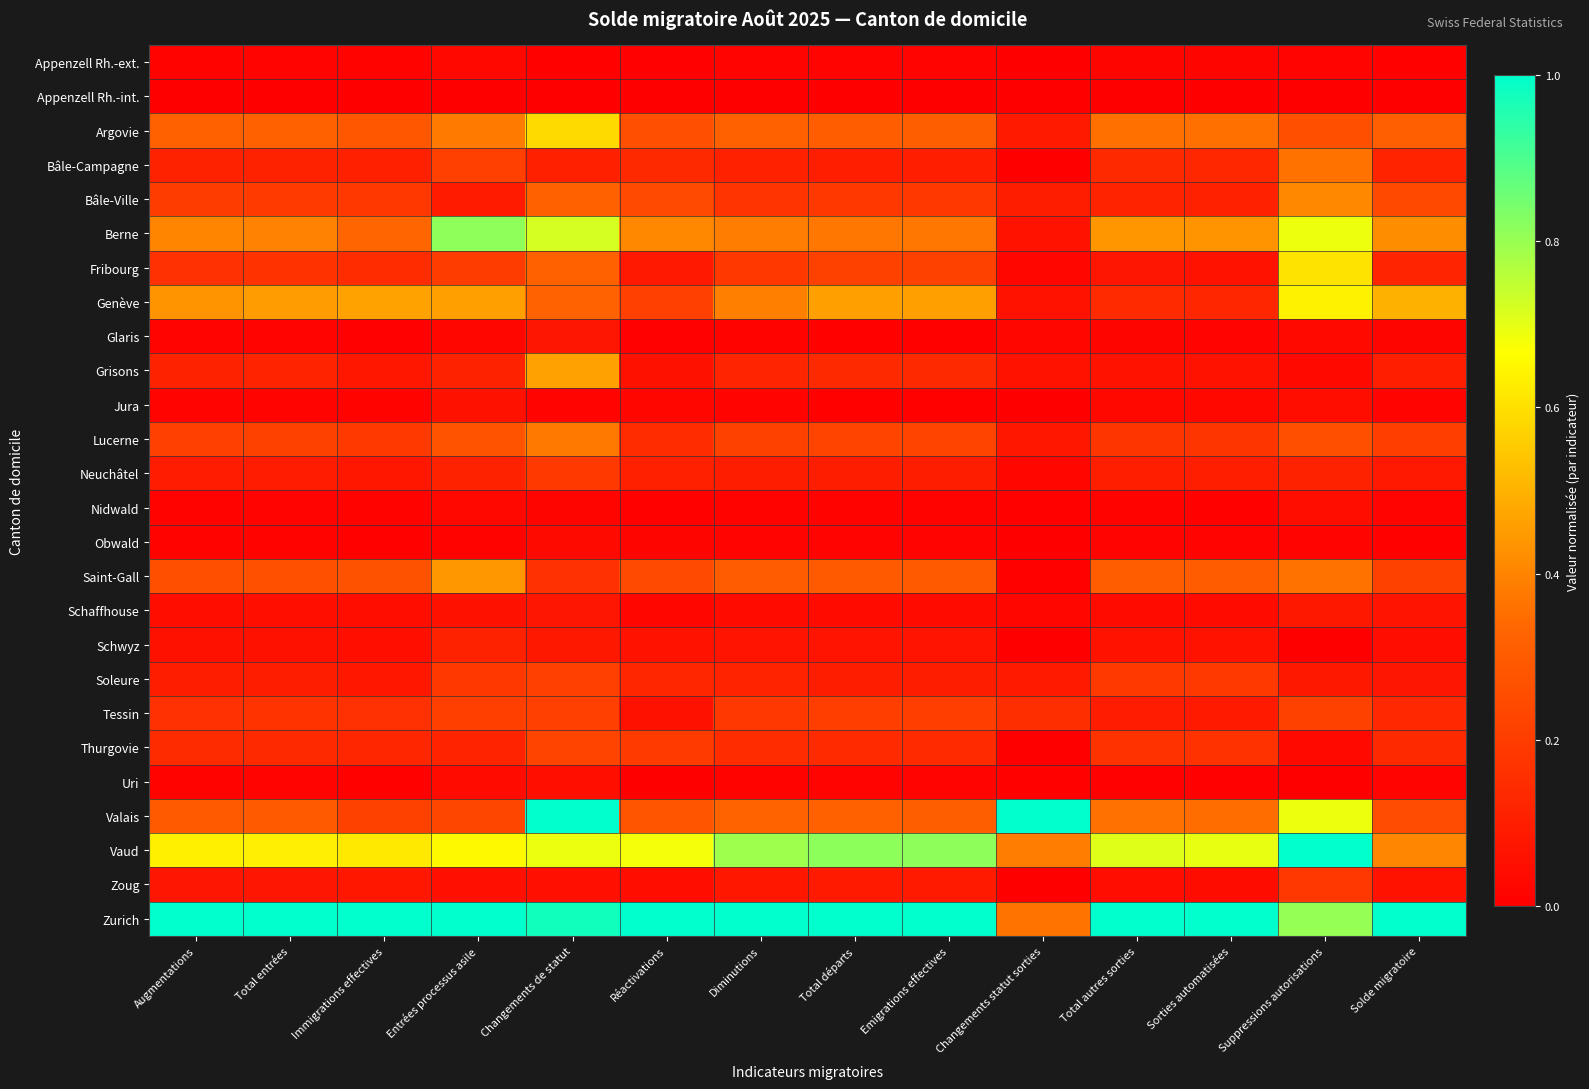

Reading right to left, transcribe all the data shown in this chart.

Appenzell Rh.-ext.: Solde migratoire=0.0	Suppressions autorisations=0.0	Sorties automatisées=0.0	Total autres sorties=0.0	Changements statut sorties=0.0	Emigrations effectives=0.0	Total départs=0.0	Diminutions=0.0	Réactivations=0.0	Changements de statut=0.0	Entrées processus asile=0.0	Immigrations effectives=0.0	Total entrées=0.0	Augmentations=0.0
Appenzell Rh.-int.: Solde migratoire=0.0	Suppressions autorisations=0.0	Sorties automatisées=0.0	Total autres sorties=0.0	Changements statut sorties=0.0	Emigrations effectives=0.0	Total départs=0.0	Diminutions=0.0	Réactivations=0.0	Changements de statut=0.0	Entrées processus asile=0.0	Immigrations effectives=0.0	Total entrées=0.0	Augmentations=0.0
Argovie: Solde migratoire=0.3	Suppressions autorisations=0.3	Sorties automatisées=0.4	Total autres sorties=0.4	Changements statut sorties=0.1	Emigrations effectives=0.3	Total départs=0.3	Diminutions=0.3	Réactivations=0.3	Changements de statut=0.6	Entrées processus asile=0.4	Immigrations effectives=0.3	Total entrées=0.3	Augmentations=0.3
Bâle-Campagne: Solde migratoire=0.1	Suppressions autorisations=0.4	Sorties automatisées=0.1	Total autres sorties=0.1	Changements statut sorties=0.0	Emigrations effectives=0.1	Total départs=0.1	Diminutions=0.1	Réactivations=0.1	Changements de statut=0.1	Entrées processus asile=0.2	Immigrations effectives=0.1	Total entrées=0.1	Augmentations=0.1
Bâle-Ville: Solde migratoire=0.2	Suppressions autorisations=0.4	Sorties automatisées=0.1	Total autres sorties=0.1	Changements statut sorties=0.1	Emigrations effectives=0.2	Total départs=0.2	Diminutions=0.2	Réactivations=0.2	Changements de statut=0.3	Entrées processus asile=0.1	Immigrations effectives=0.2	Total entrées=0.2	Augmentations=0.2
Berne: Solde migratoire=0.4	Suppressions autorisations=0.7	Sorties automatisées=0.4	Total autres sorties=0.4	Changements statut sorties=0.1	Emigrations effectives=0.4	Total départs=0.4	Diminutions=0.4	Réactivations=0.4	Changements de statut=0.7	Entrées processus asile=0.8	Immigrations effectives=0.3	Total entrées=0.4	Augmentations=0.4
Fribourg: Solde migratoire=0.1	Suppressions autorisations=0.6	Sorties automatisées=0.1	Total autres sorties=0.1	Changements statut sorties=0.0	Emigrations effectives=0.2	Total départs=0.2	Diminutions=0.2	Réactivations=0.1	Changements de statut=0.3	Entrées processus asile=0.2	Immigrations effectives=0.1	Total entrées=0.2	Augmentations=0.2
Genève: Solde migratoire=0.5	Suppressions autorisations=0.6	Sorties automatisées=0.1	Total autres sorties=0.1	Changements statut sorties=0.1	Emigrations effectives=0.5	Total départs=0.5	Diminutions=0.4	Réactivations=0.2	Changements de statut=0.3	Entrées processus asile=0.5	Immigrations effectives=0.5	Total entrées=0.5	Augmentations=0.4
Glaris: Solde migratoire=0.0	Suppressions autorisations=0.0	Sorties automatisées=0.0	Total autres sorties=0.0	Changements statut sorties=0.0	Emigrations effectives=0.0	Total départs=0.0	Diminutions=0.0	Réactivations=0.0	Changements de statut=0.1	Entrées processus asile=0.0	Immigrations effectives=0.0	Total entrées=0.0	Augmentations=0.0
Grisons: Solde migratoire=0.1	Suppressions autorisations=0.0	Sorties automatisées=0.1	Total autres sorties=0.1	Changements statut sorties=0.1	Emigrations effectives=0.1	Total départs=0.1	Diminutions=0.1	Réactivations=0.1	Changements de statut=0.5	Entrées processus asile=0.1	Immigrations effectives=0.1	Total entrées=0.1	Augmentations=0.1
Jura: Solde migratoire=0.0	Suppressions autorisations=0.0	Sorties automatisées=0.0	Total autres sorties=0.0	Changements statut sorties=0.0	Emigrations effectives=0.0	Total départs=0.0	Diminutions=0.0	Réactivations=0.0	Changements de statut=0.0	Entrées processus asile=0.1	Immigrations effectives=0.0	Total entrées=0.0	Augmentations=0.0
Lucerne: Solde migratoire=0.2	Suppressions autorisations=0.3	Sorties automatisées=0.2	Total autres sorties=0.2	Changements statut sorties=0.1	Emigrations effectives=0.2	Total départs=0.2	Diminutions=0.2	Réactivations=0.1	Changements de statut=0.4	Entrées processus asile=0.3	Immigrations effectives=0.2	Total entrées=0.2	Augmentations=0.2
Neuchâtel: Solde migratoire=0.1	Suppressions autorisations=0.1	Sorties automatisées=0.1	Total autres sorties=0.1	Changements statut sorties=0.0	Emigrations effectives=0.1	Total départs=0.1	Diminutions=0.1	Réactivations=0.1	Changements de statut=0.2	Entrées processus asile=0.1	Immigrations effectives=0.1	Total entrées=0.1	Augmentations=0.1
Nidwald: Solde migratoire=0.0	Suppressions autorisations=0.0	Sorties automatisées=0.0	Total autres sorties=0.0	Changements statut sorties=0.0	Emigrations effectives=0.0	Total départs=0.0	Diminutions=0.0	Réactivations=0.0	Changements de statut=0.0	Entrées processus asile=0.0	Immigrations effectives=0.0	Total entrées=0.0	Augmentations=0.0
Obwald: Solde migratoire=0.0	Suppressions autorisations=0.0	Sorties automatisées=0.0	Total autres sorties=0.0	Changements statut sorties=0.0	Emigrations effectives=0.0	Total départs=0.0	Diminutions=0.0	Réactivations=0.0	Changements de statut=0.0	Entrées processus asile=0.0	Immigrations effectives=0.0	Total entrées=0.0	Augmentations=0.0
Saint-Gall: Solde migratoire=0.2	Suppressions autorisations=0.4	Sorties automatisées=0.3	Total autres sorties=0.3	Changements statut sorties=0.0	Emigrations effectives=0.3	Total départs=0.3	Diminutions=0.3	Réactivations=0.2	Changements de statut=0.2	Entrées processus asile=0.4	Immigrations effectives=0.3	Total entrées=0.3	Augmentations=0.3
Schaffhouse: Solde migratoire=0.1	Suppressions autorisations=0.1	Sorties automatisées=0.0	Total autres sorties=0.0	Changements statut sorties=0.0	Emigrations effectives=0.0	Total départs=0.0	Diminutions=0.0	Réactivations=0.0	Changements de statut=0.1	Entrées processus asile=0.1	Immigrations effectives=0.0	Total entrées=0.1	Augmentations=0.0
Schwyz: Solde migratoire=0.0	Suppressions autorisations=0.0	Sorties automatisées=0.1	Total autres sorties=0.1	Changements statut sorties=0.0	Emigrations effectives=0.1	Total départs=0.1	Diminutions=0.1	Réactivations=0.1	Changements de statut=0.1	Entrées processus asile=0.1	Immigrations effectives=0.1	Total entrées=0.1	Augmentations=0.1
Soleure: Solde migratoire=0.1	Suppressions autorisations=0.1	Sorties automatisées=0.2	Total autres sorties=0.2	Changements statut sorties=0.1	Emigrations effectives=0.1	Total départs=0.1	Diminutions=0.1	Réactivations=0.1	Changements de statut=0.2	Entrées processus asile=0.2	Immigrations effectives=0.1	Total entrées=0.1	Augmentations=0.1
Tessin: Solde migratoire=0.1	Suppressions autorisations=0.2	Sorties automatisées=0.1	Total autres sorties=0.1	Changements statut sorties=0.2	Emigrations effectives=0.2	Total départs=0.2	Diminutions=0.2	Réactivations=0.1	Changements de statut=0.2	Entrées processus asile=0.2	Immigrations effectives=0.2	Total entrées=0.2	Augmentations=0.2
Thurgovie: Solde migratoire=0.1	Suppressions autorisations=0.0	Sorties automatisées=0.2	Total autres sorties=0.2	Changements statut sorties=0.0	Emigrations effectives=0.1	Total départs=0.1	Diminutions=0.1	Réactivations=0.2	Changements de statut=0.2	Entrées processus asile=0.1	Immigrations effectives=0.1	Total entrées=0.1	Augmentations=0.1
Uri: Solde migratoire=0.0	Suppressions autorisations=0.0	Sorties automatisées=0.0	Total autres sorties=0.0	Changements statut sorties=0.0	Emigrations effectives=0.0	Total départs=0.0	Diminutions=0.0	Réactivations=0.0	Changements de statut=0.1	Entrées processus asile=0.0	Immigrations effectives=0.0	Total entrées=0.0	Augmentations=0.0
Valais: Solde migratoire=0.3	Suppressions autorisations=0.7	Sorties automatisées=0.3	Total autres sorties=0.4	Changements statut sorties=1.0	Emigrations effectives=0.3	Total départs=0.3	Diminutions=0.3	Réactivations=0.3	Changements de statut=1.0	Entrées processus asile=0.2	Immigrations effectives=0.2	Total entrées=0.3	Augmentations=0.3
Vaud: Solde migratoire=0.4	Suppressions autorisations=1.0	Sorties automatisées=0.7	Total autres sorties=0.7	Changements statut sorties=0.4	Emigrations effectives=0.8	Total départs=0.8	Diminutions=0.8	Réactivations=0.7	Changements de statut=0.7	Entrées processus asile=0.7	Immigrations effectives=0.6	Total entrées=0.6	Augmentations=0.6
Zoug: Solde migratoire=0.1	Suppressions autorisations=0.2	Sorties automatisées=0.0	Total autres sorties=0.0	Changements statut sorties=0.0	Emigrations effectives=0.1	Total départs=0.1	Diminutions=0.1	Réactivations=0.0	Changements de statut=0.1	Entrées processus asile=0.1	Immigrations effectives=0.1	Total entrées=0.1	Augmentations=0.1
Zurich: Solde migratoire=1.0	Suppressions autorisations=0.8	Sorties automatisées=1.0	Total autres sorties=1.0	Changements statut sorties=0.4	Emigrations effectives=1.0	Total départs=1.0	Diminutions=1.0	Réactivations=1.0	Changements de statut=1.0	Entrées processus asile=1.0	Immigrations effectives=1.0	Total entrées=1.0	Augmentations=1.0